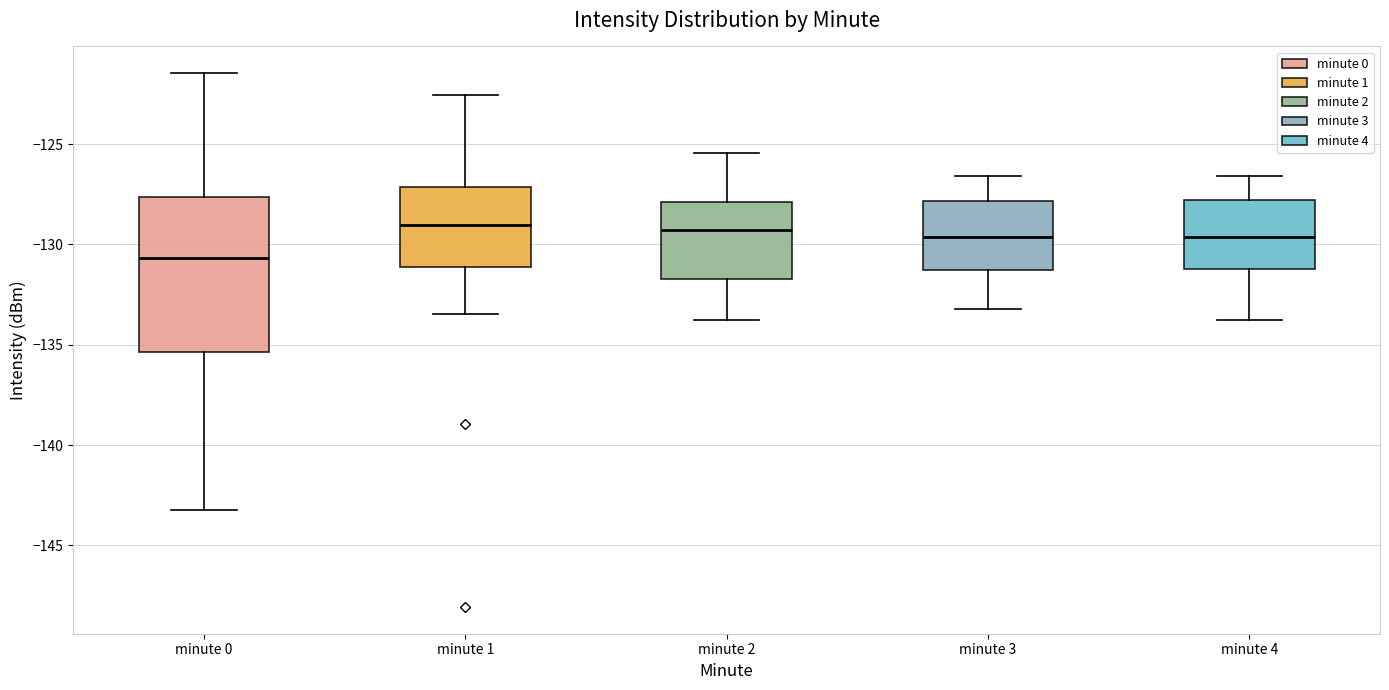

Which box is the tallest, from its lower edge to its upper edge?

minute 0